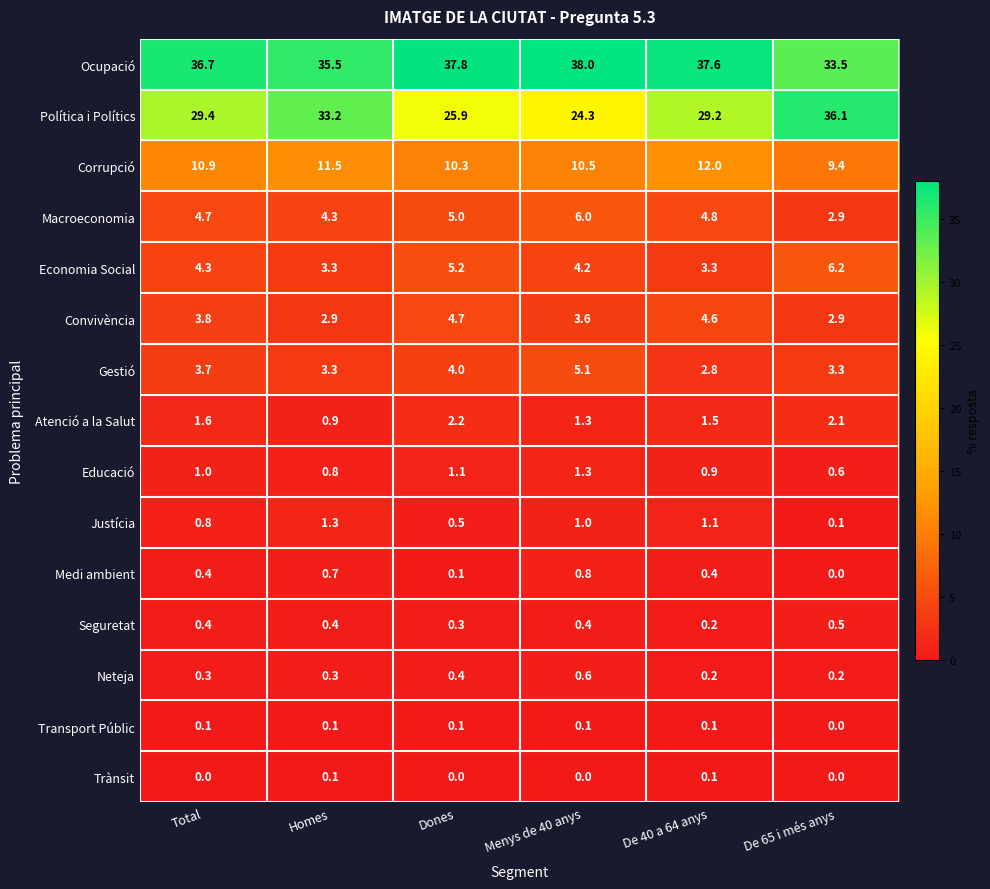

Which label corresponds to the largest value in the chart?

Menys de 40 anys